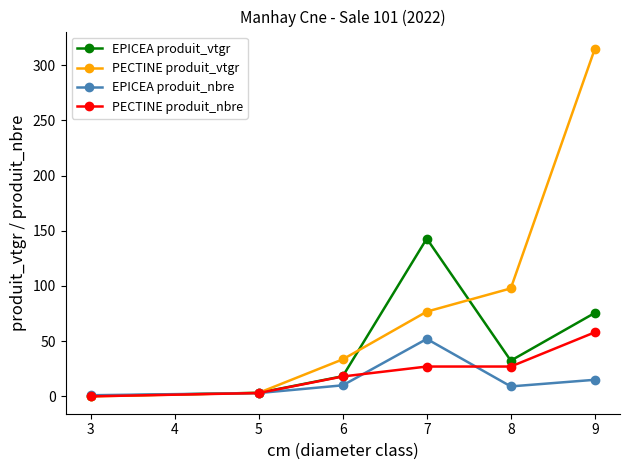

How many data points in EPICEA produit_vtgr are less than 32?

3